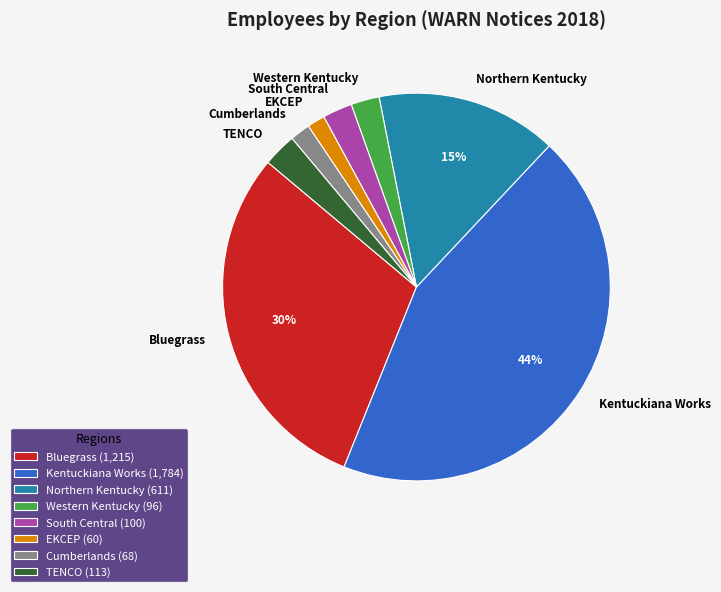

Is EKCEP the majority of the pie?

No